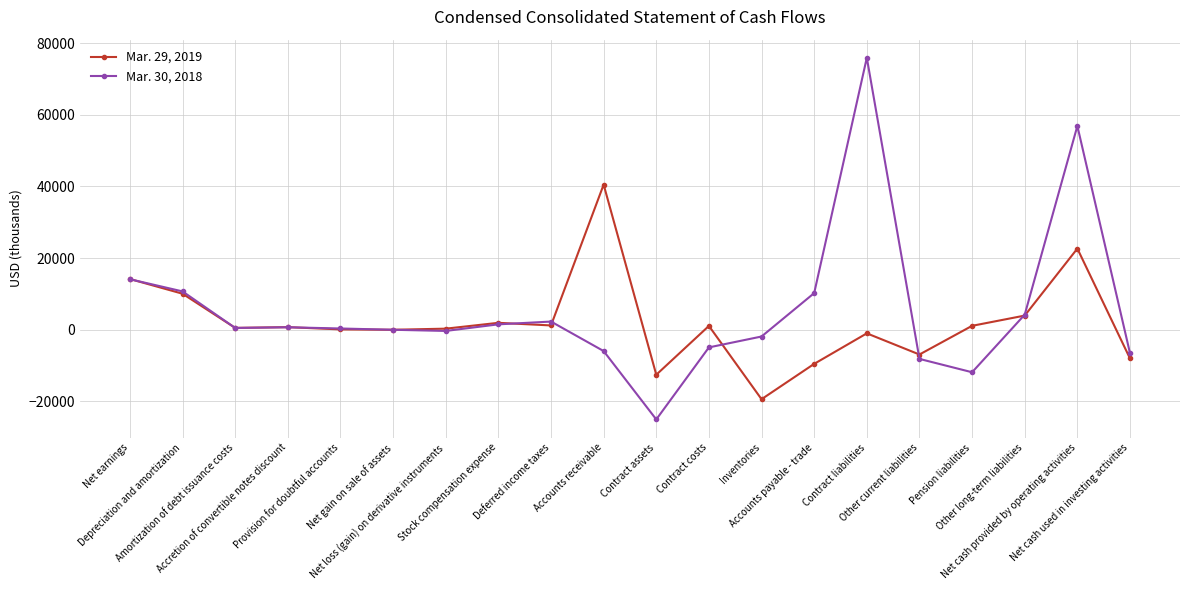

List the series in order of their overall mean, highest first.

Mar. 30, 2018, Mar. 29, 2019